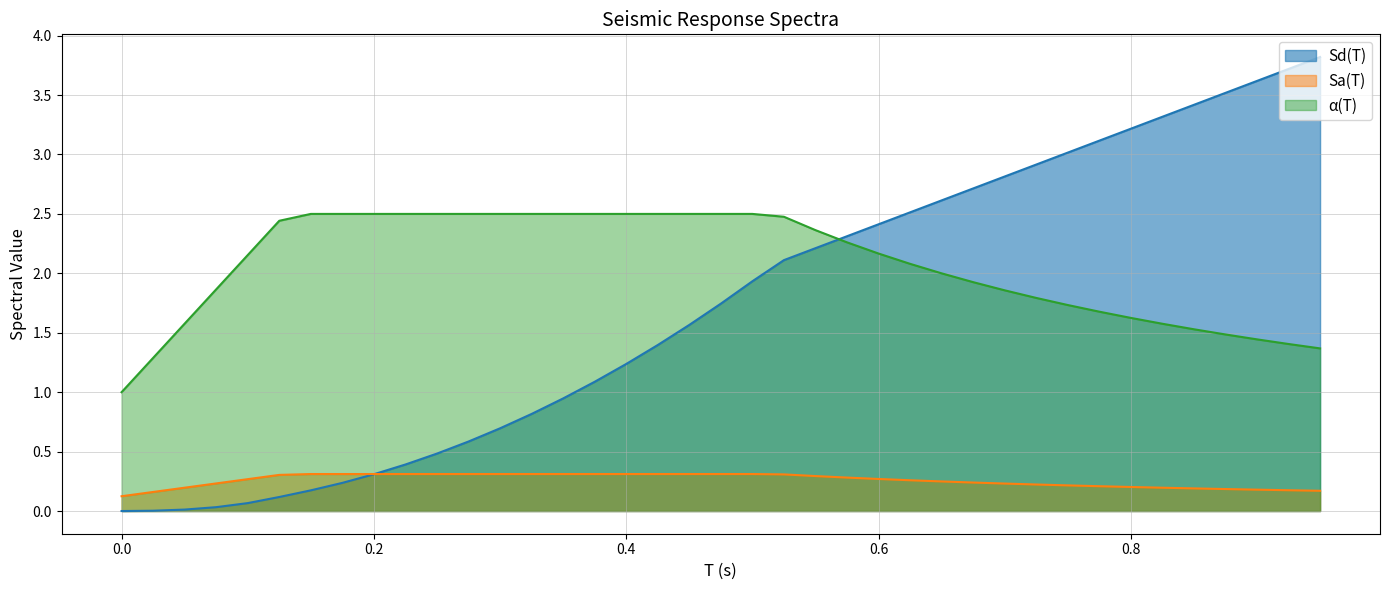

True or false: Sa(T) has a value of 0.3 at 0.575.

True